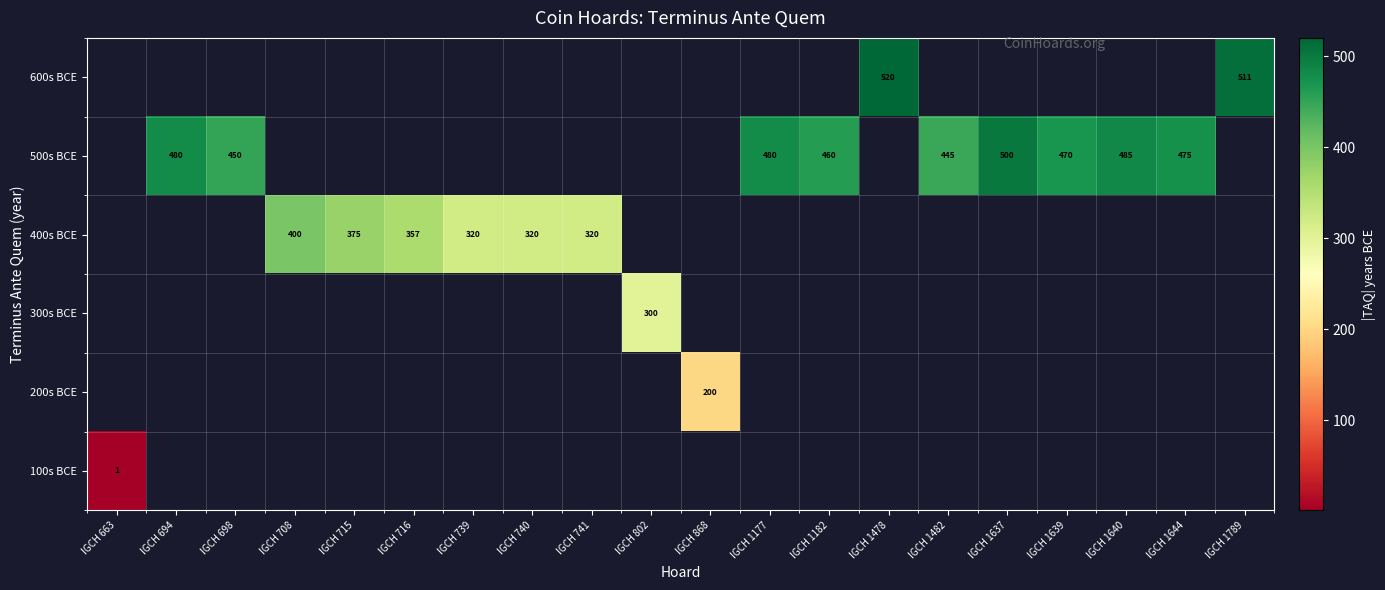

The 400s BCE series shows 88 at IGCH 741. True or false?

False